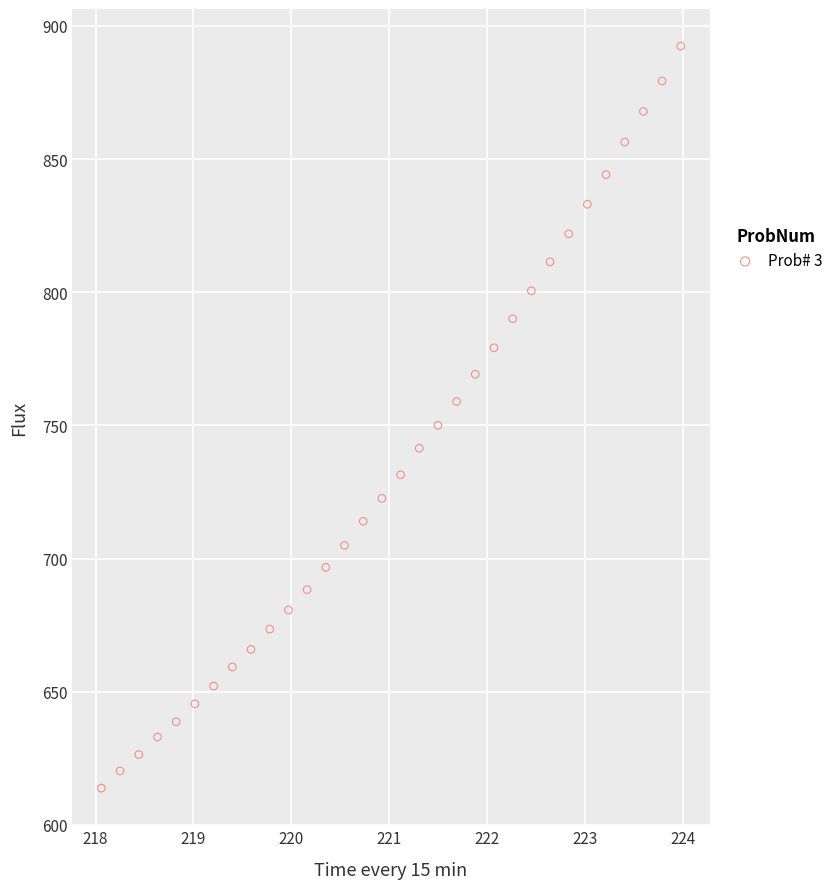

What is the range of Y values (max minus min)?

278.6